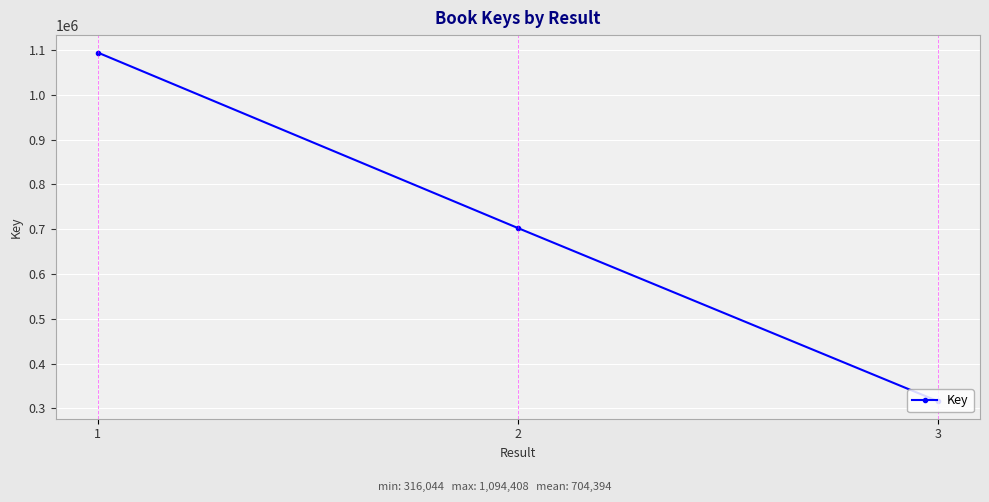

Reading left to right, what are all the values shown in this chart?

1=1094408	2=702730	3=316044